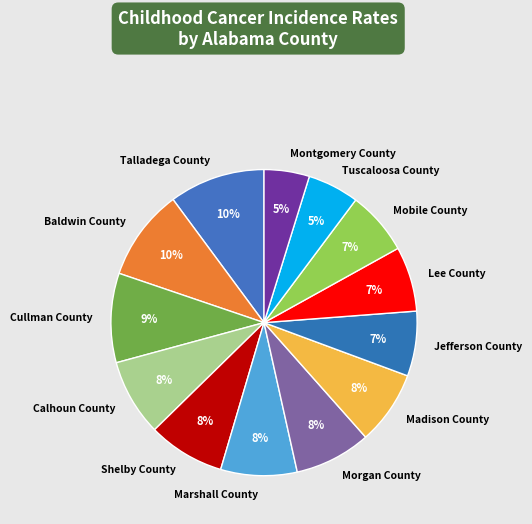

Combined, do Marshall County and Mobile County account for over 50%?

No